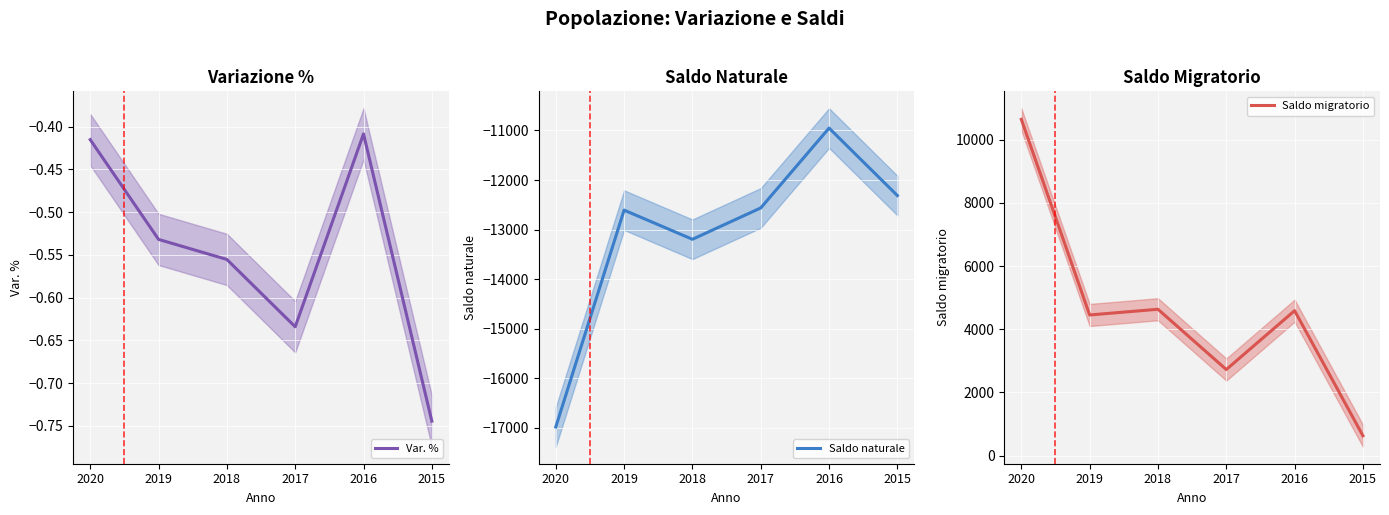

True or false: Var. % has a value of -0.7 at 2020.

False